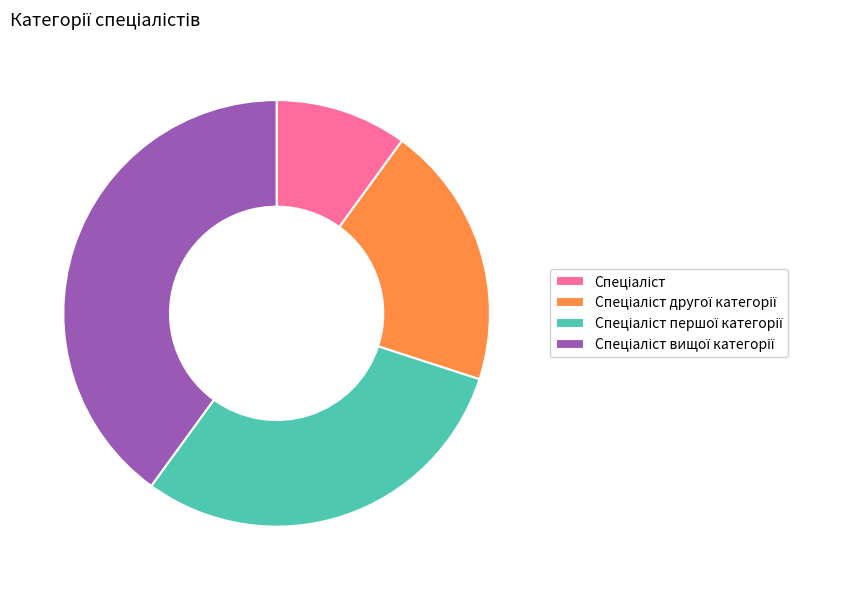

Is there a majority slice in this chart?

No